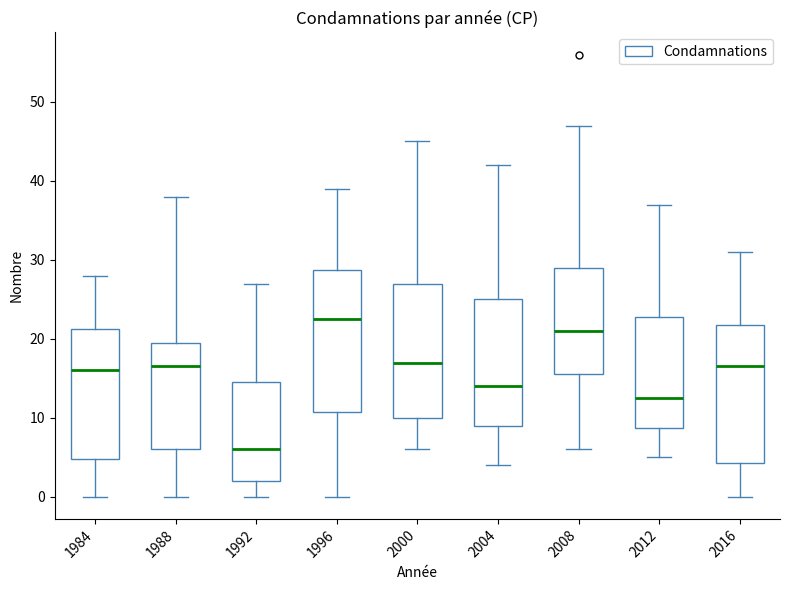

Which box's median line is the lowest?

1992